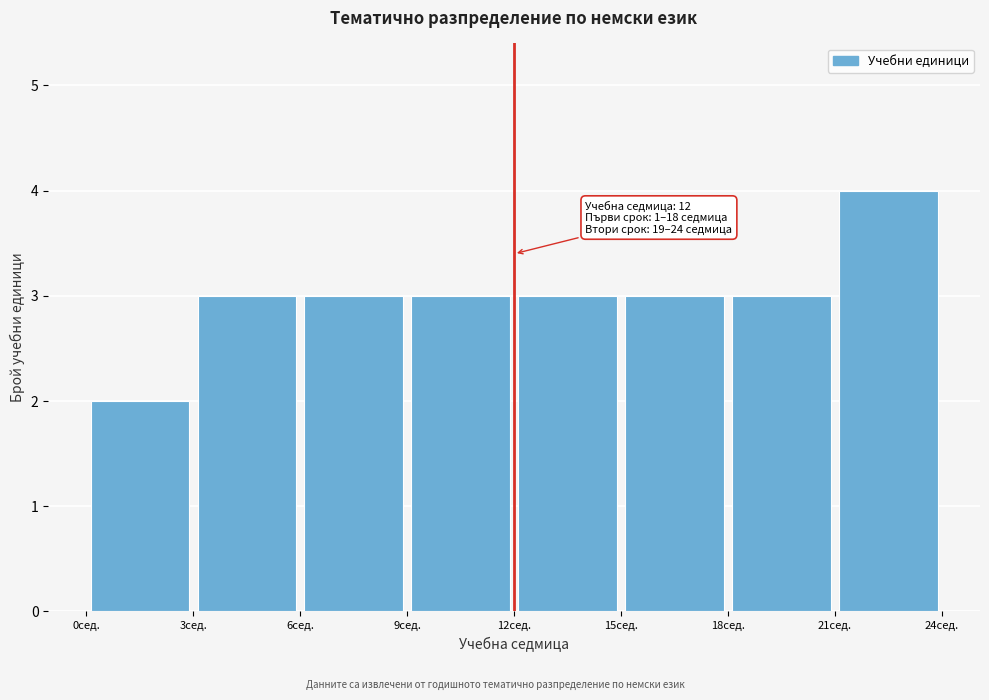

Which range on the x-axis has the tallest bar?

21 to 24